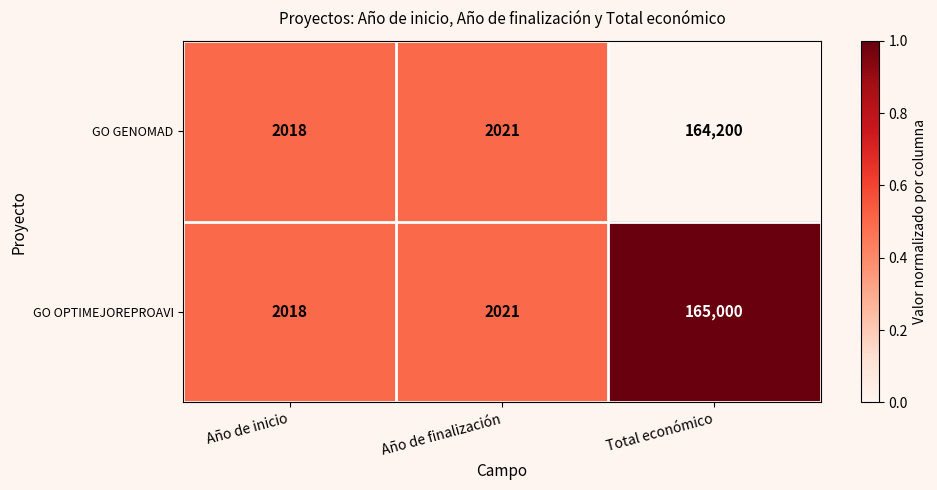

At which label is GO GENOMAD closest to 83109?

Año de finalización